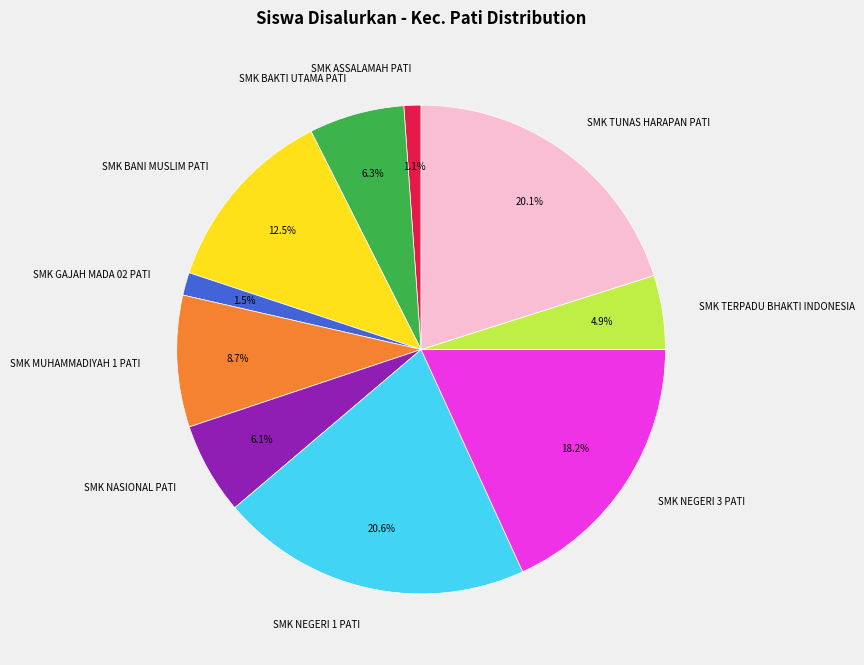

What percentage is the SMK BAKTI UTAMA PATI slice, to the nearest percent?

6%